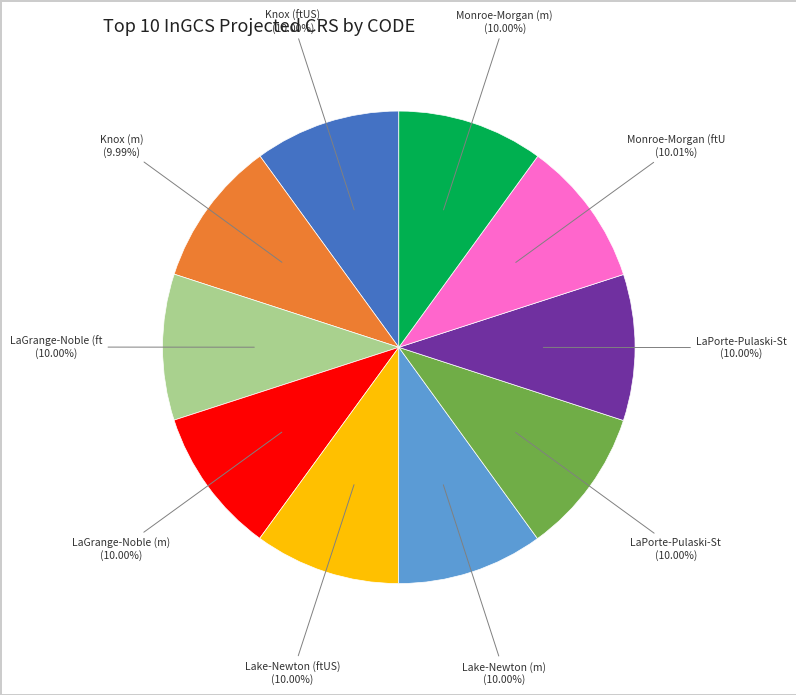

Does any single category account for the majority?

No